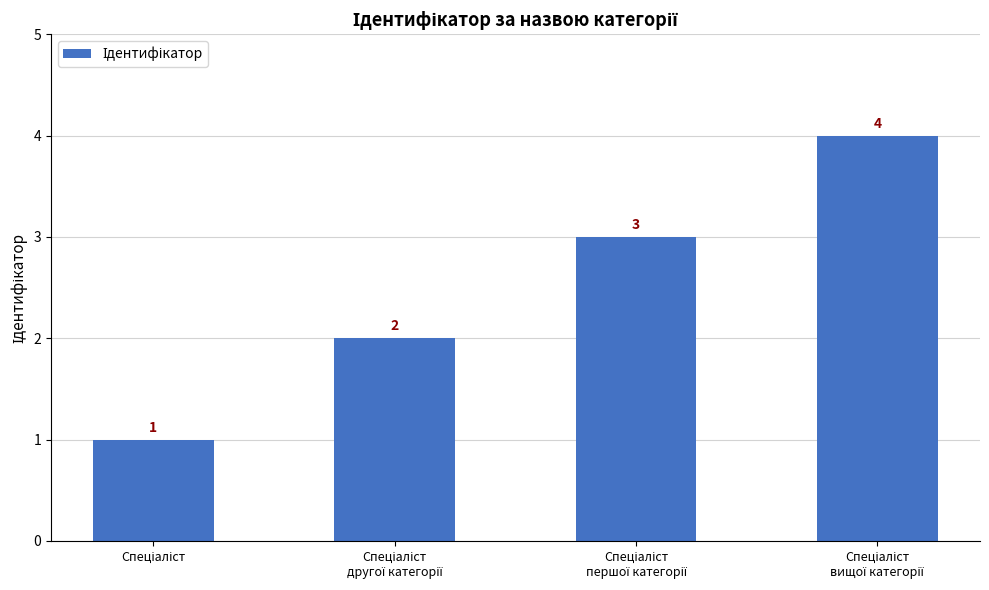

What is the value of the 1st bar from the left?

1